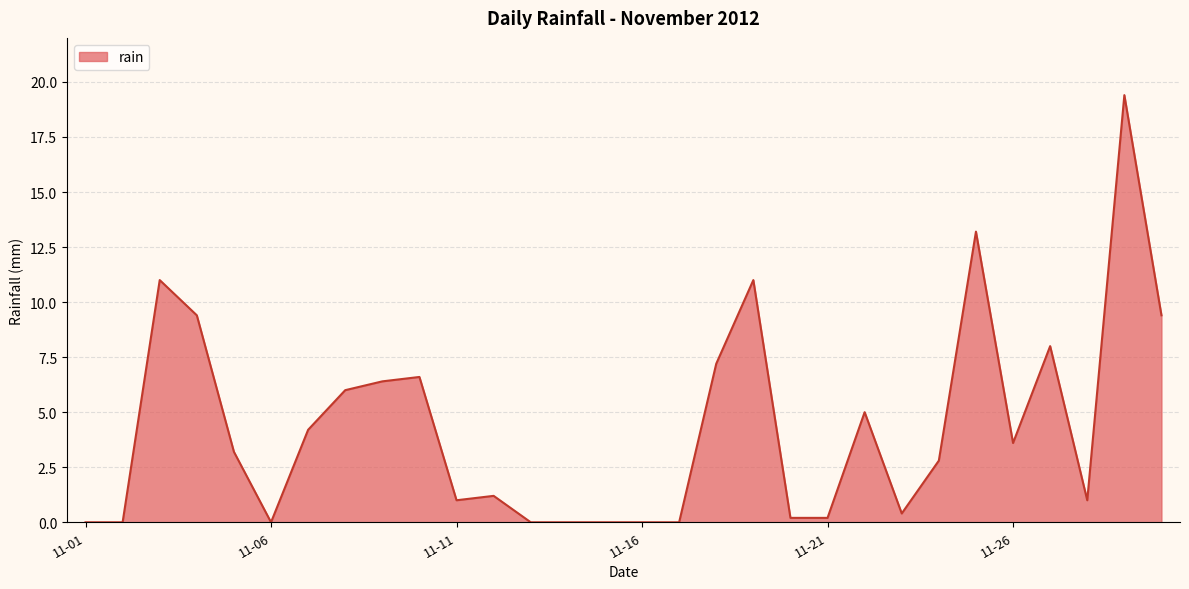

How many values are below 3?

15